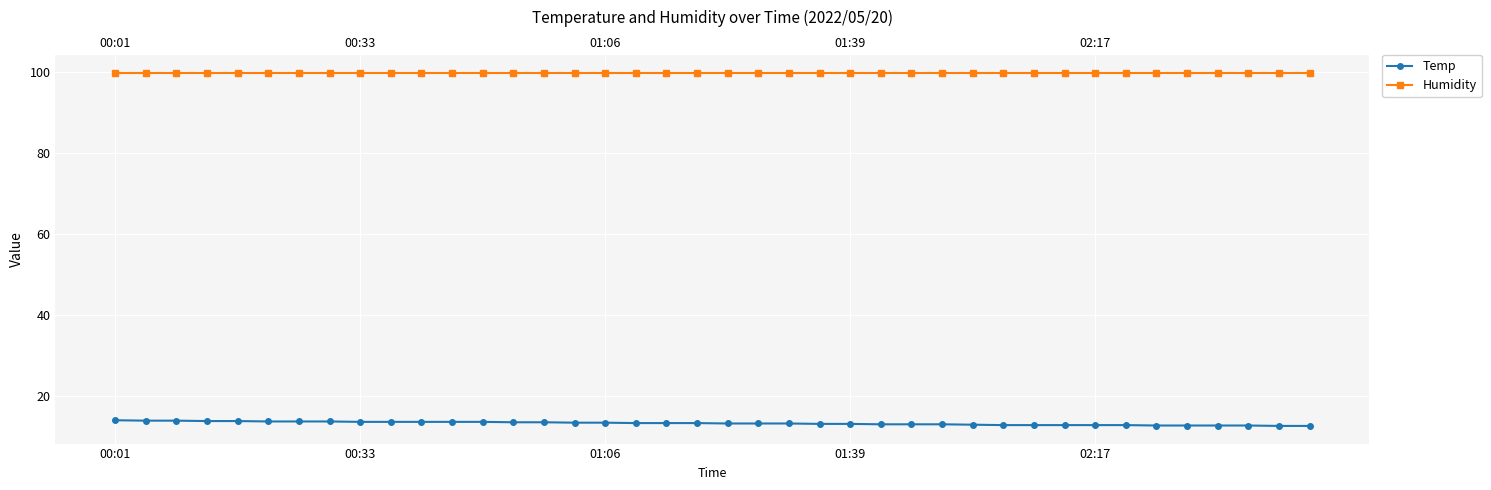

Which category has the highest value across all series?

00:01